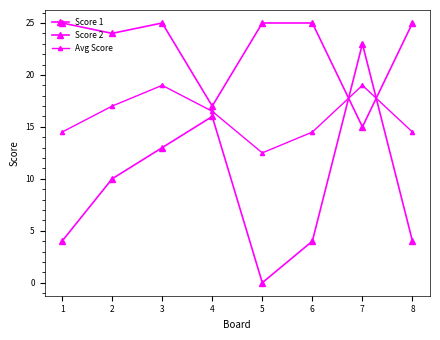

What is the total value across all series at 5?

37.5